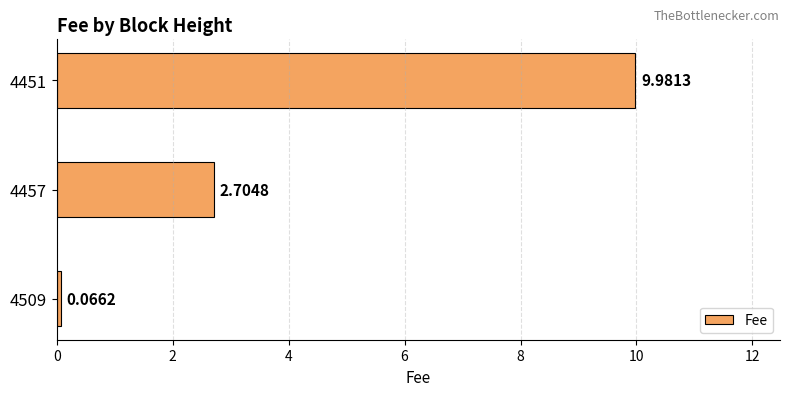

What is the maximum value shown in the chart?

10.0